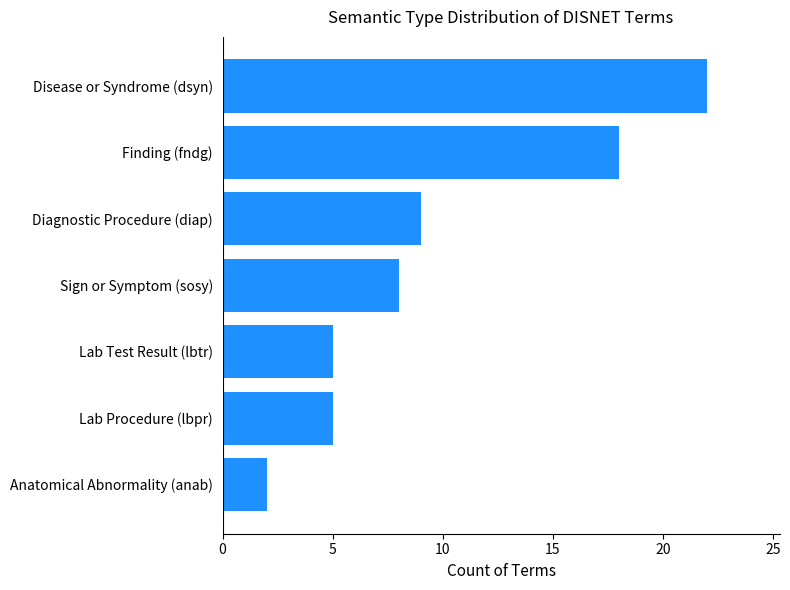

What value does the data have at Lab Procedure (lbpr)?

5